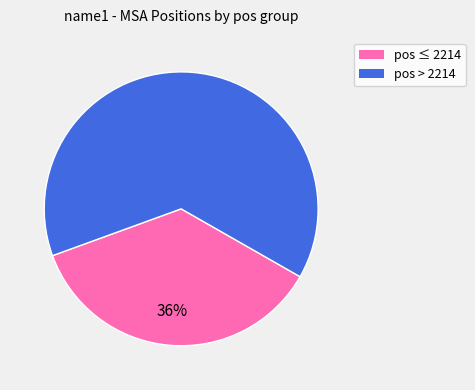

To the nearest percent, what is the average slice percentage?

50%